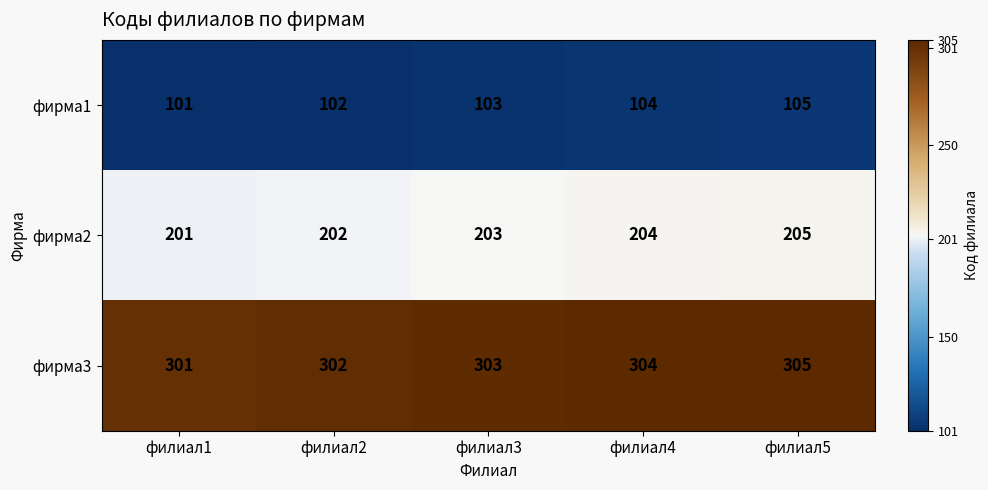

Reading left to right, list all the values displayed in this chart.

фирма1: 101	102	103	104	105
фирма2: 201	202	203	204	205
фирма3: 301	302	303	304	305